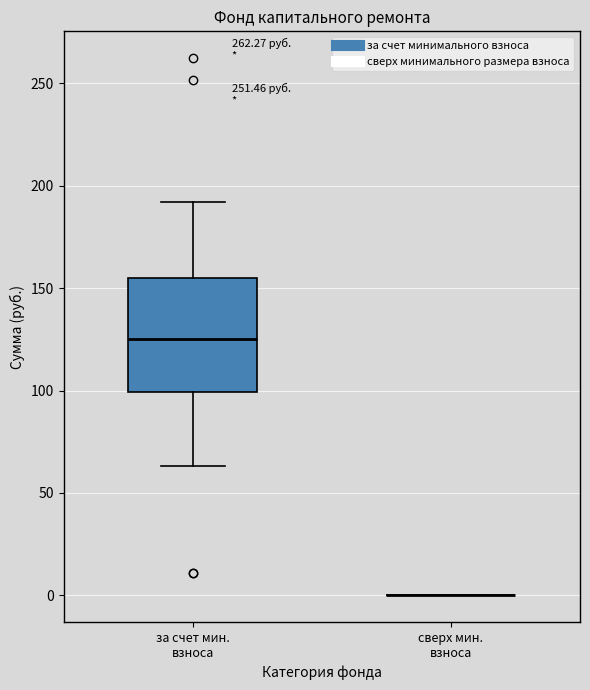

Reading left to right, read every box against the y-axis: the position of its median line, the range the box covers, and the ends of its whiskers. The values are not printed on the chart, so give them approximately, as read against the axis.

за счет мин. взноса: median 125, box 100 to 155, whiskers 65 to 190
сверх мин. взноса: box collapsed to a line at 0, whiskers 0 to 0